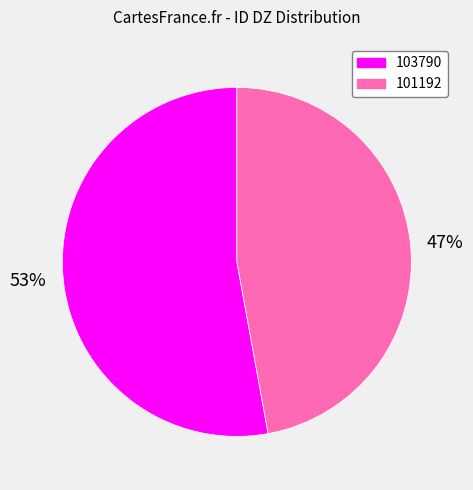

What is the ratio of the value at 101192 to the value at 103790?

0.9